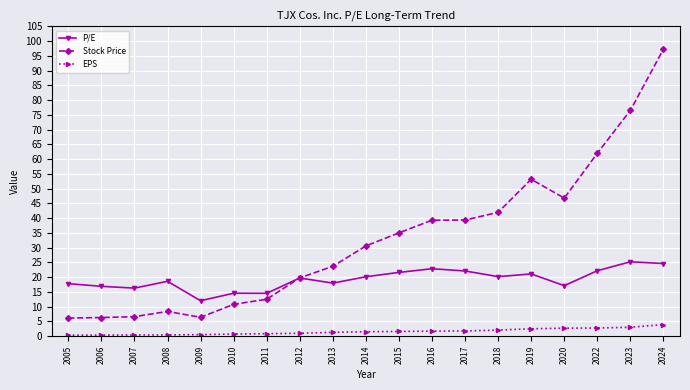

What value does the EPS series have at 2015?

1.6